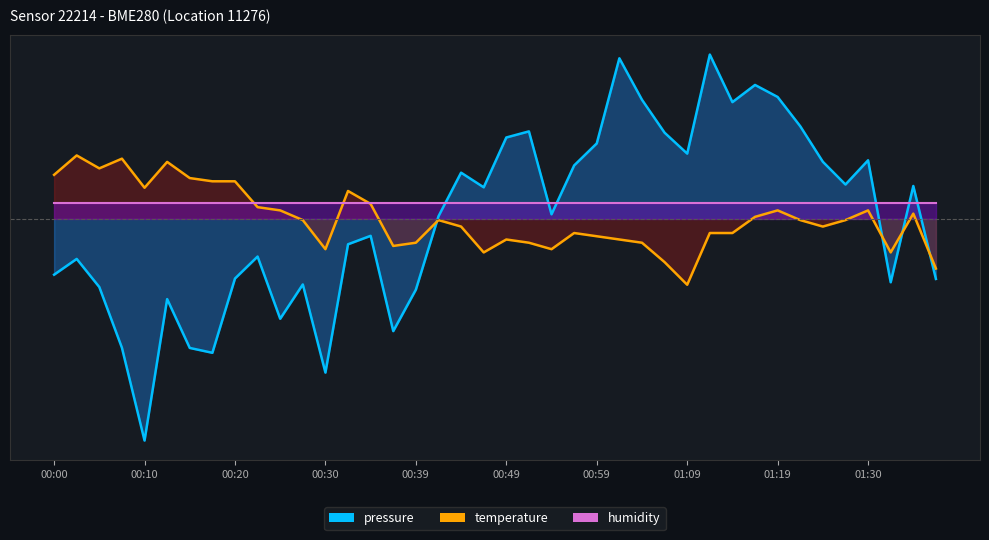

Which series has the widest spread of values?

pressure